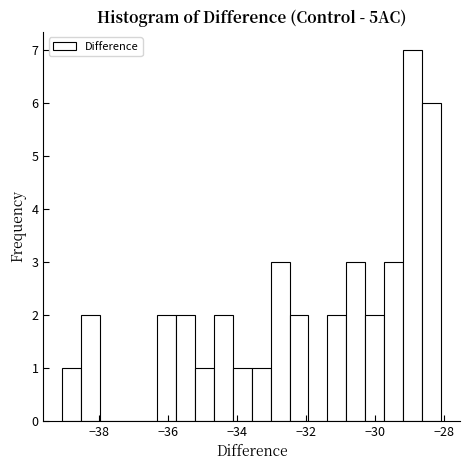

Read against the x-axis, roughly where is the centre of the tallest bar?

-29.0